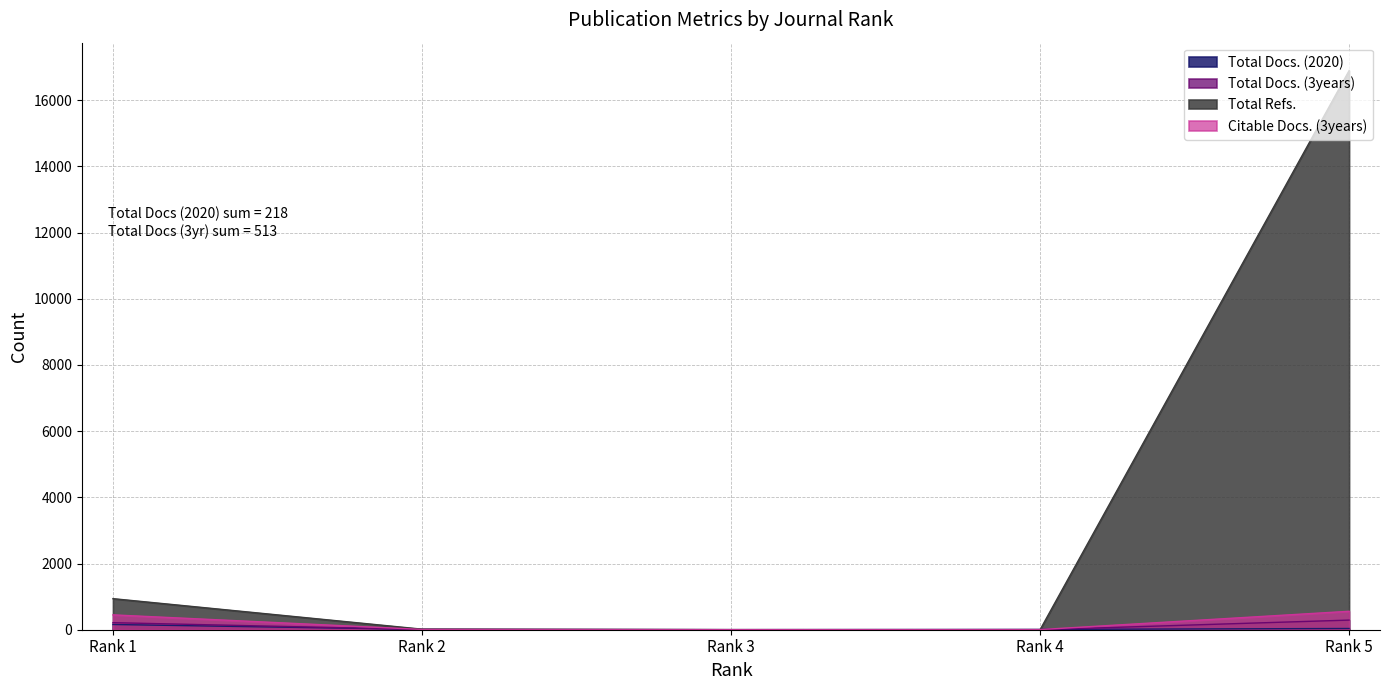

Reading right to left, what are all the values shown in this chart?

Total Docs. (2020): Rank 5=37	Rank 4=10	Rank 3=3	Rank 2=10	Rank 1=158
Total Docs. (3years): Rank 5=291	Rank 4=0	Rank 3=2	Rank 2=7	Rank 1=213
Total Refs.: Rank 5=16896	Rank 4=0	Rank 3=2	Rank 2=17	Rank 1=939
Citable Docs. (3years): Rank 5=557	Rank 4=4	Rank 3=2	Rank 2=8	Rank 1=449